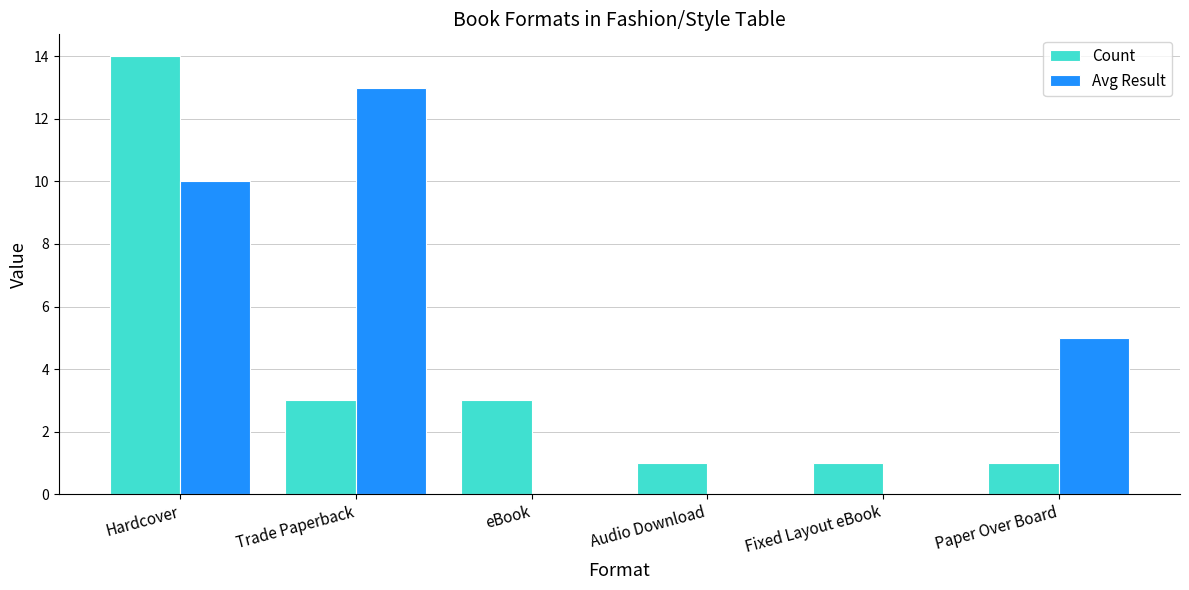

Is the value of Avg Result at Audio Download greater than the value of Count at eBook?

No